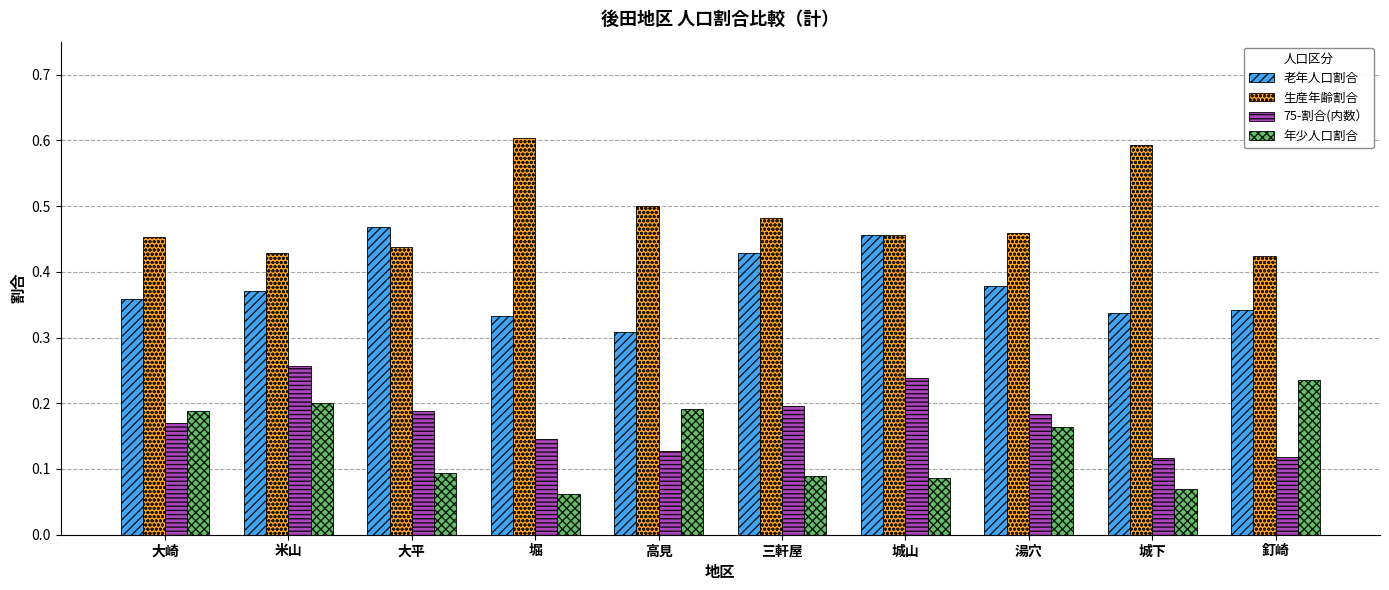

At which category does the chart reach its minimum across all series?

堀